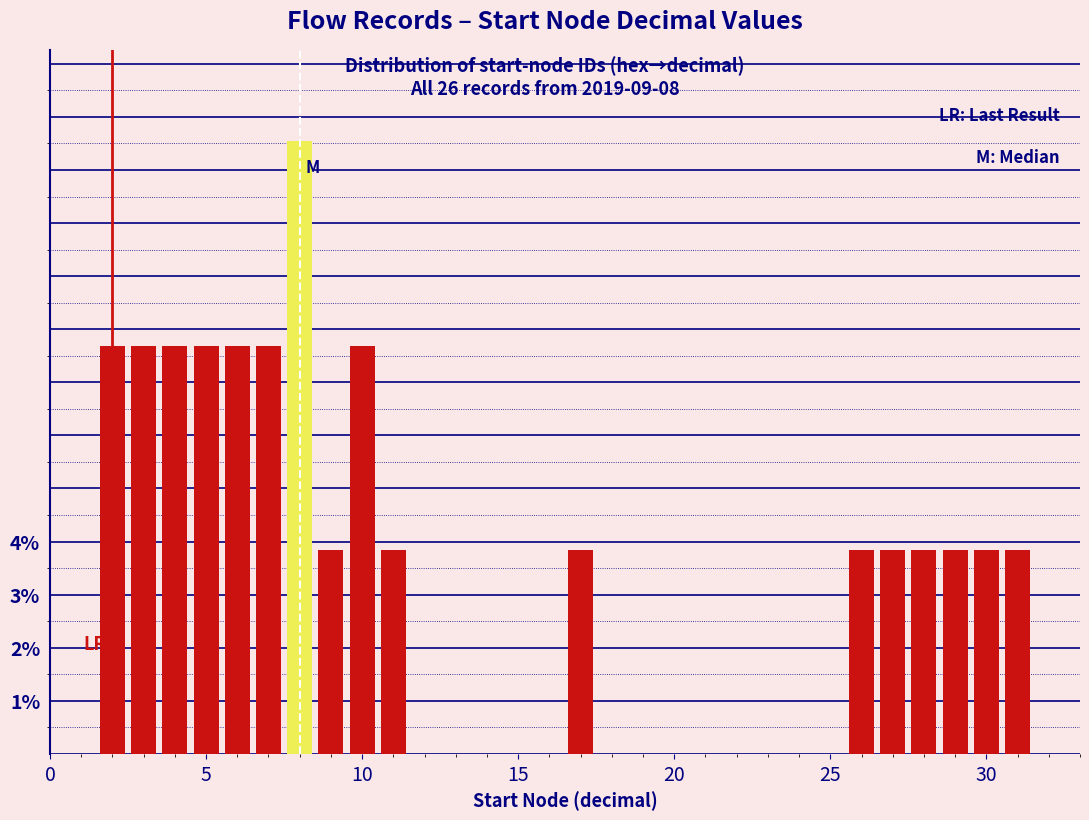

Around what value on the x-axis is the tallest bar? Give the approximate position of its centre, as read against the axis.

8.0